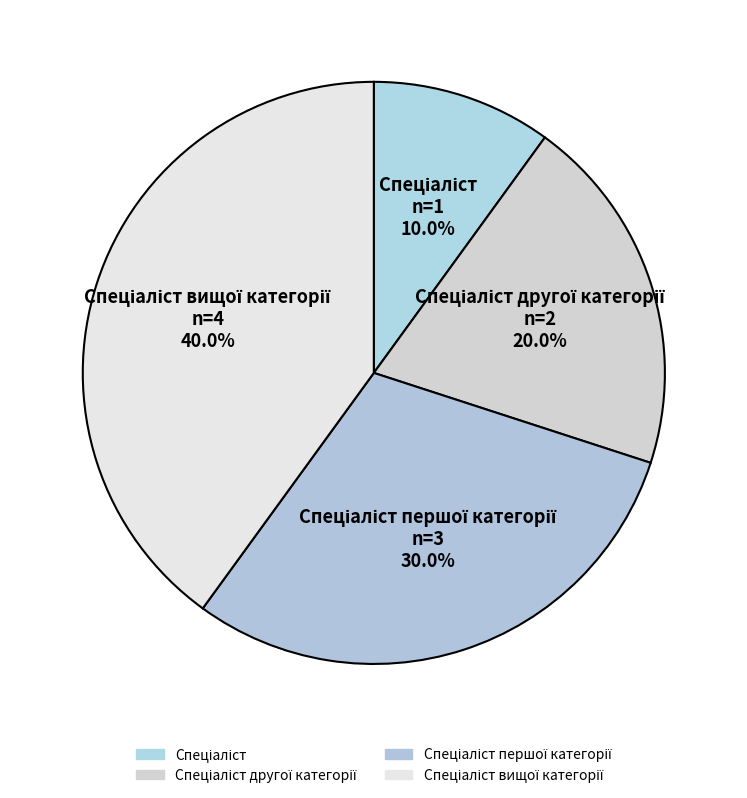

How many segments does this pie chart have?

4